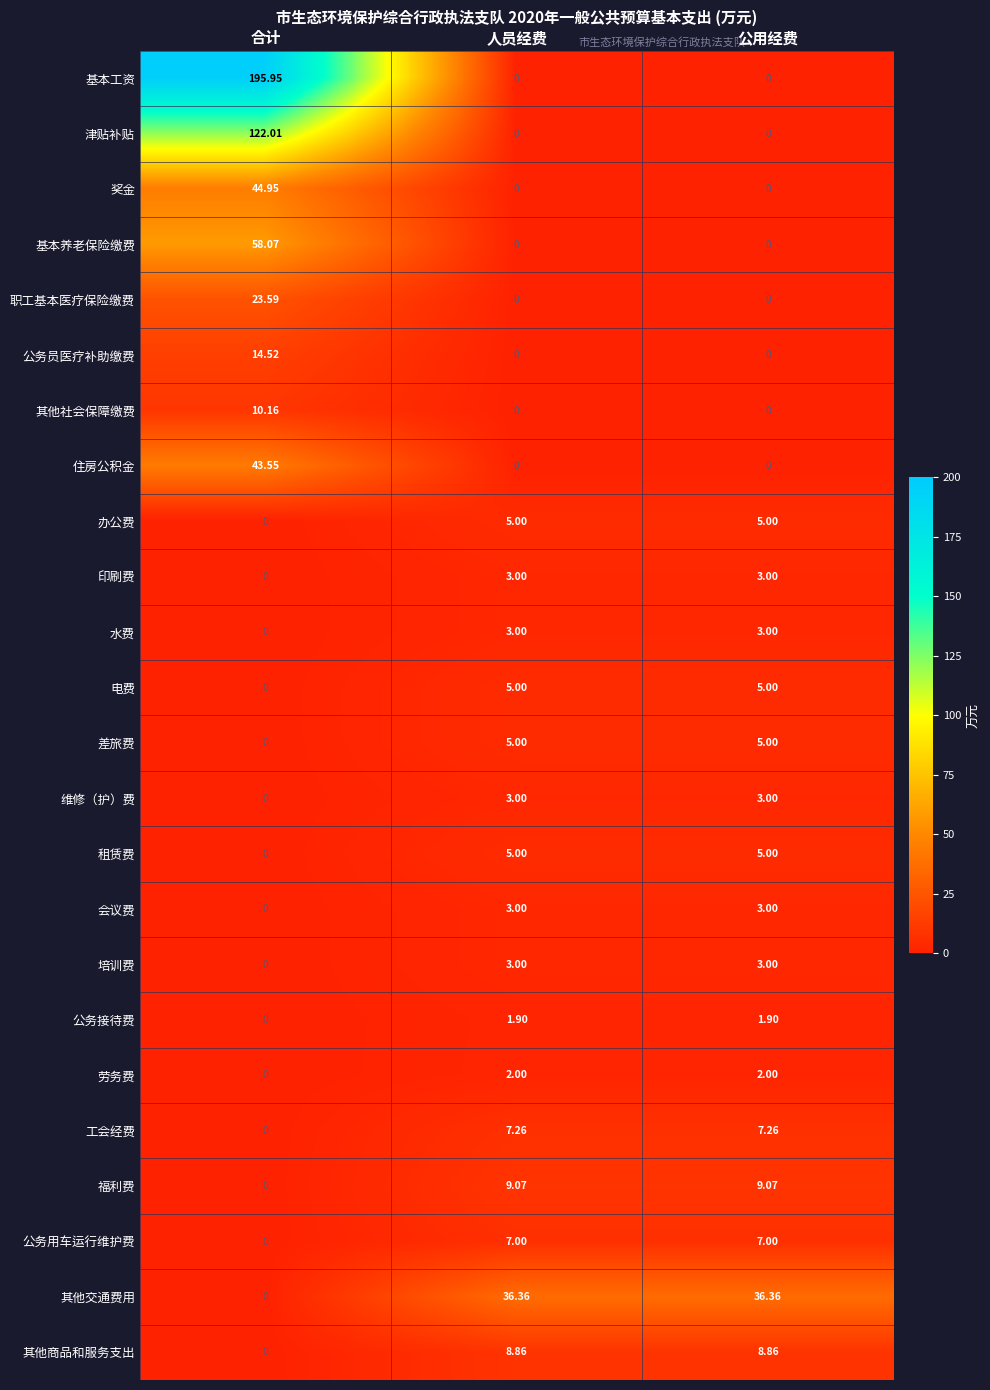

Which series has the widest spread of values?

基本工资